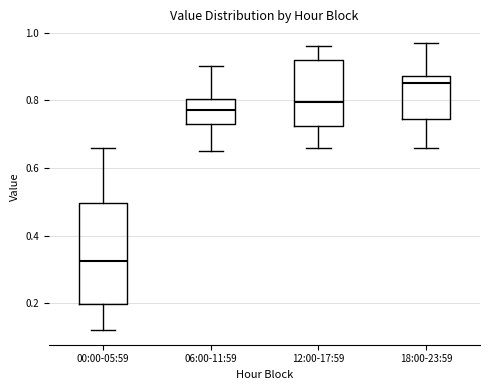

Which box's median line is the lowest?

00:00-05:59